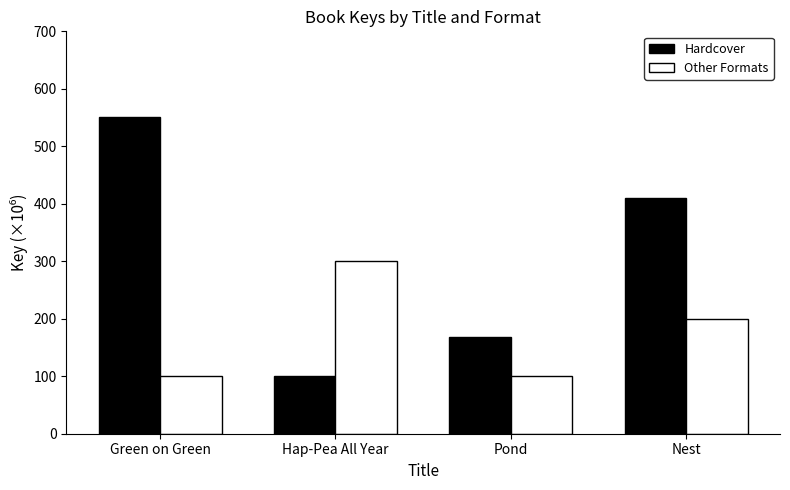

What is the sum of the Other Formats values at Nest and Hap-Pea All Year?

500.0